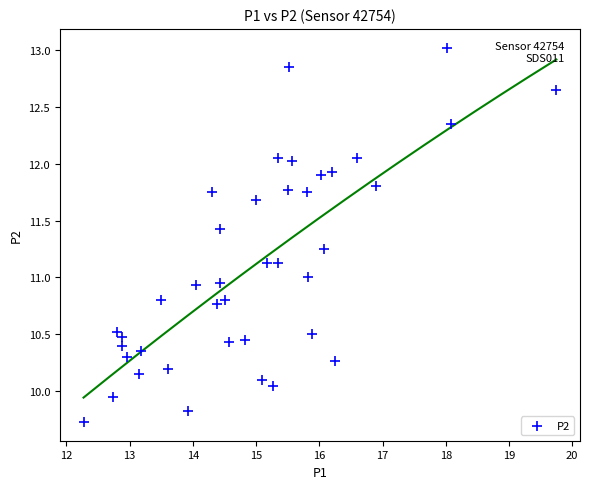

What is the range of Y values (max minus min)?

3.3